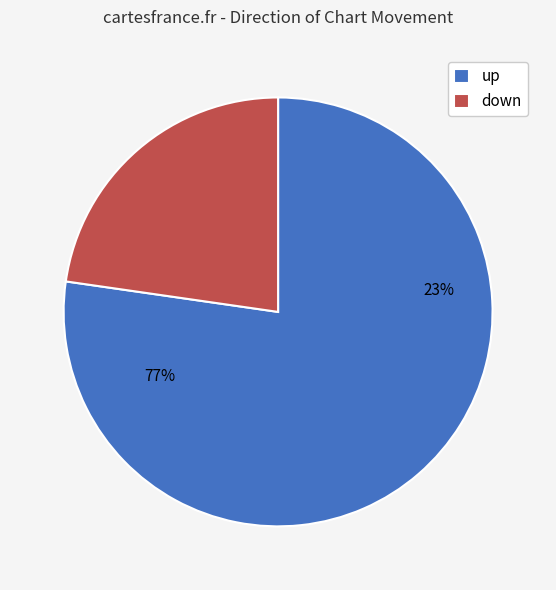

Which slice represents more than half of the pie?

up